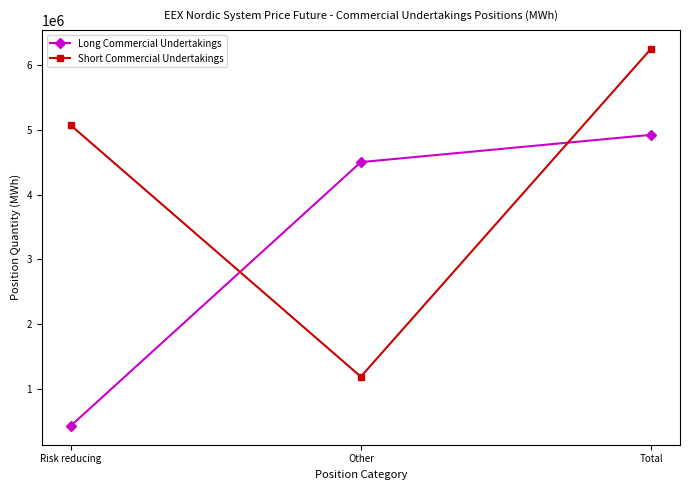

At which label does Short Commercial Undertakings reach its peak?

Total